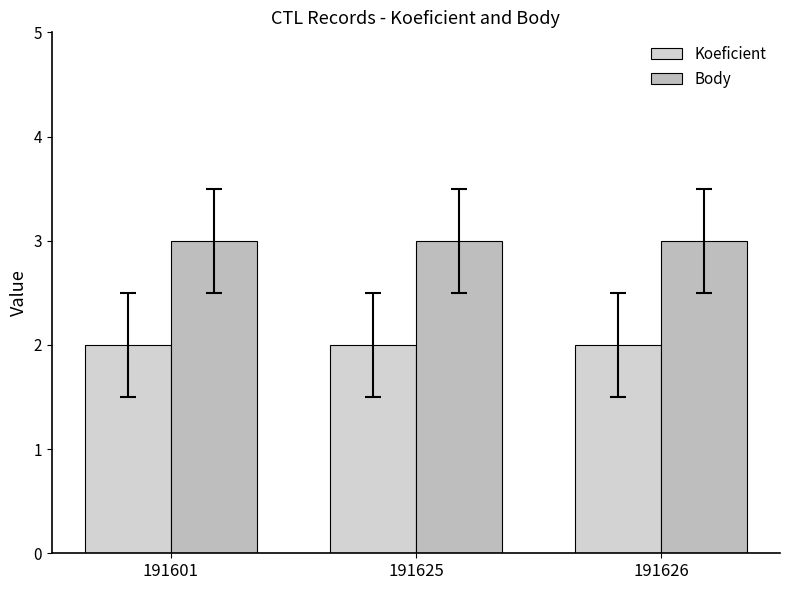

Rank the series by their average value, from lowest to highest.

Koeficient, Body